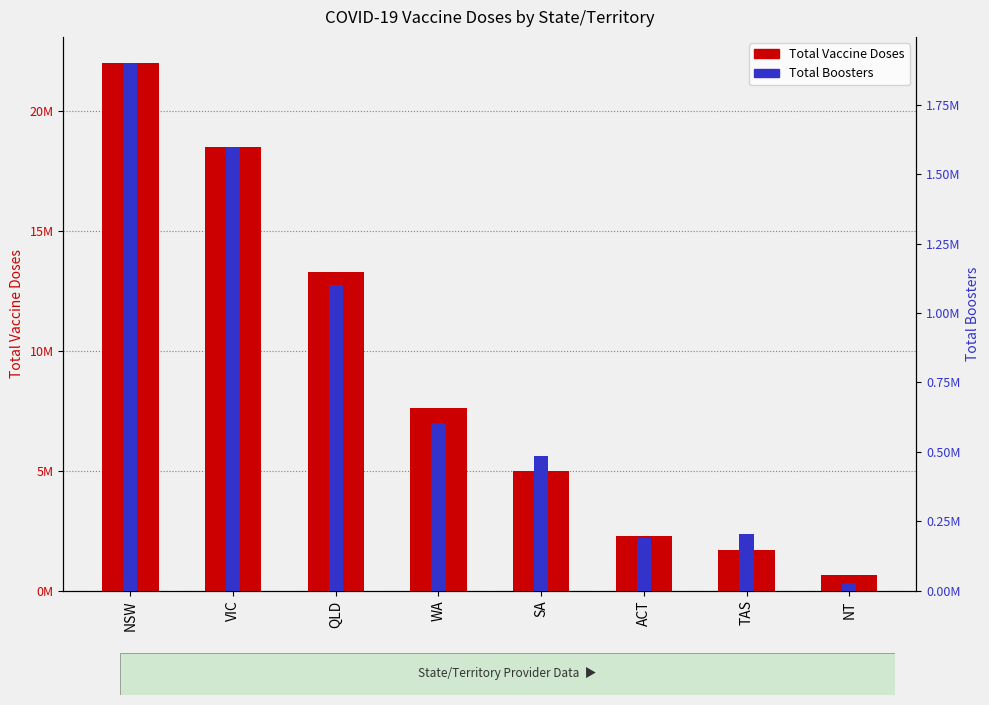

What is the sum of the Total Vaccine Doses values at SA and TAS?

6700000